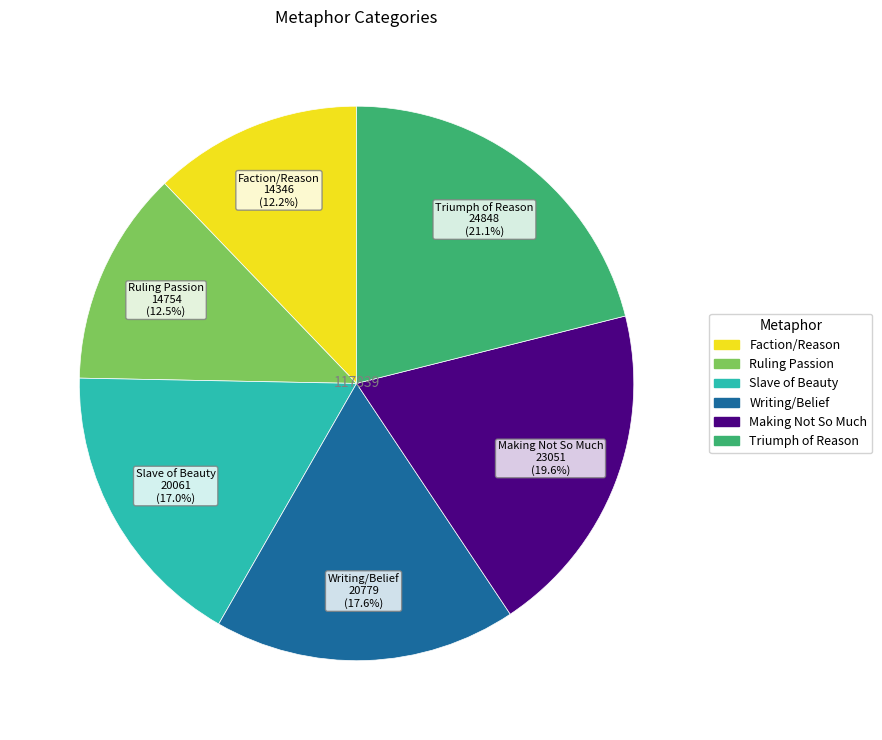

What is the largest slice in the pie chart?

Triumph of Reason